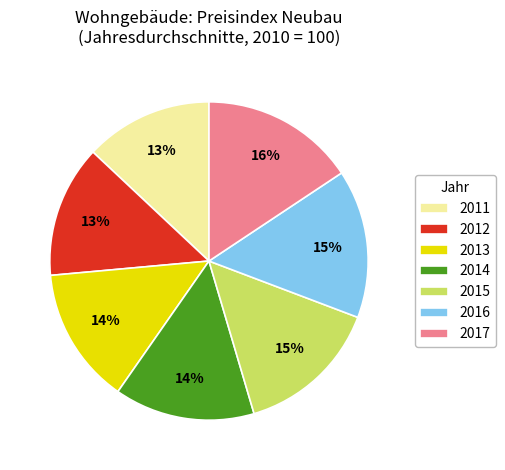

To the nearest percent, what is the difference between the largest and smallest slice percentages?

3%